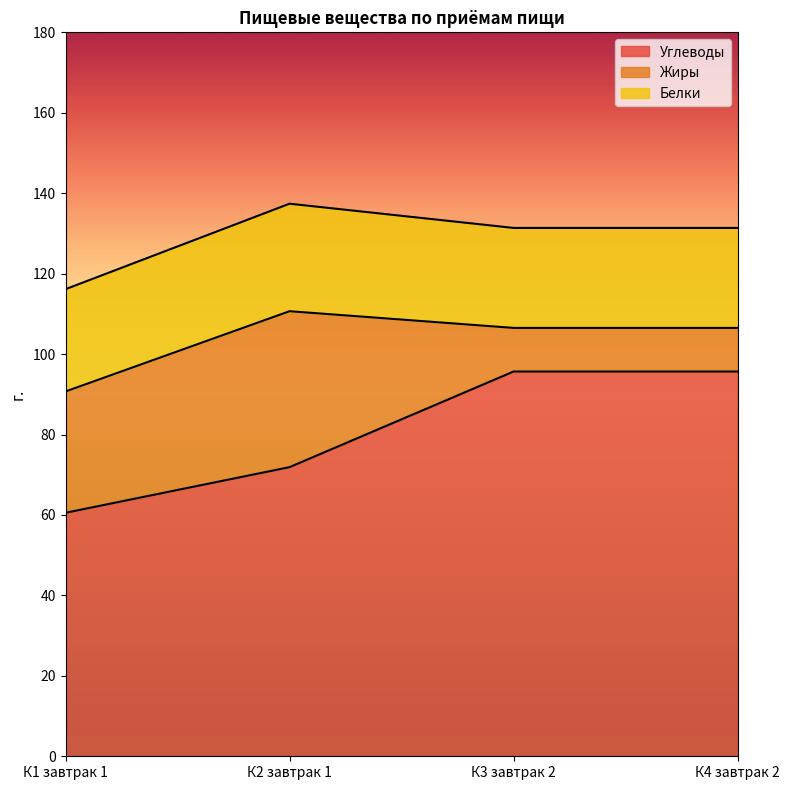

In Жиры, how many points are higher than both neighbors (excluding endpoints)?

1